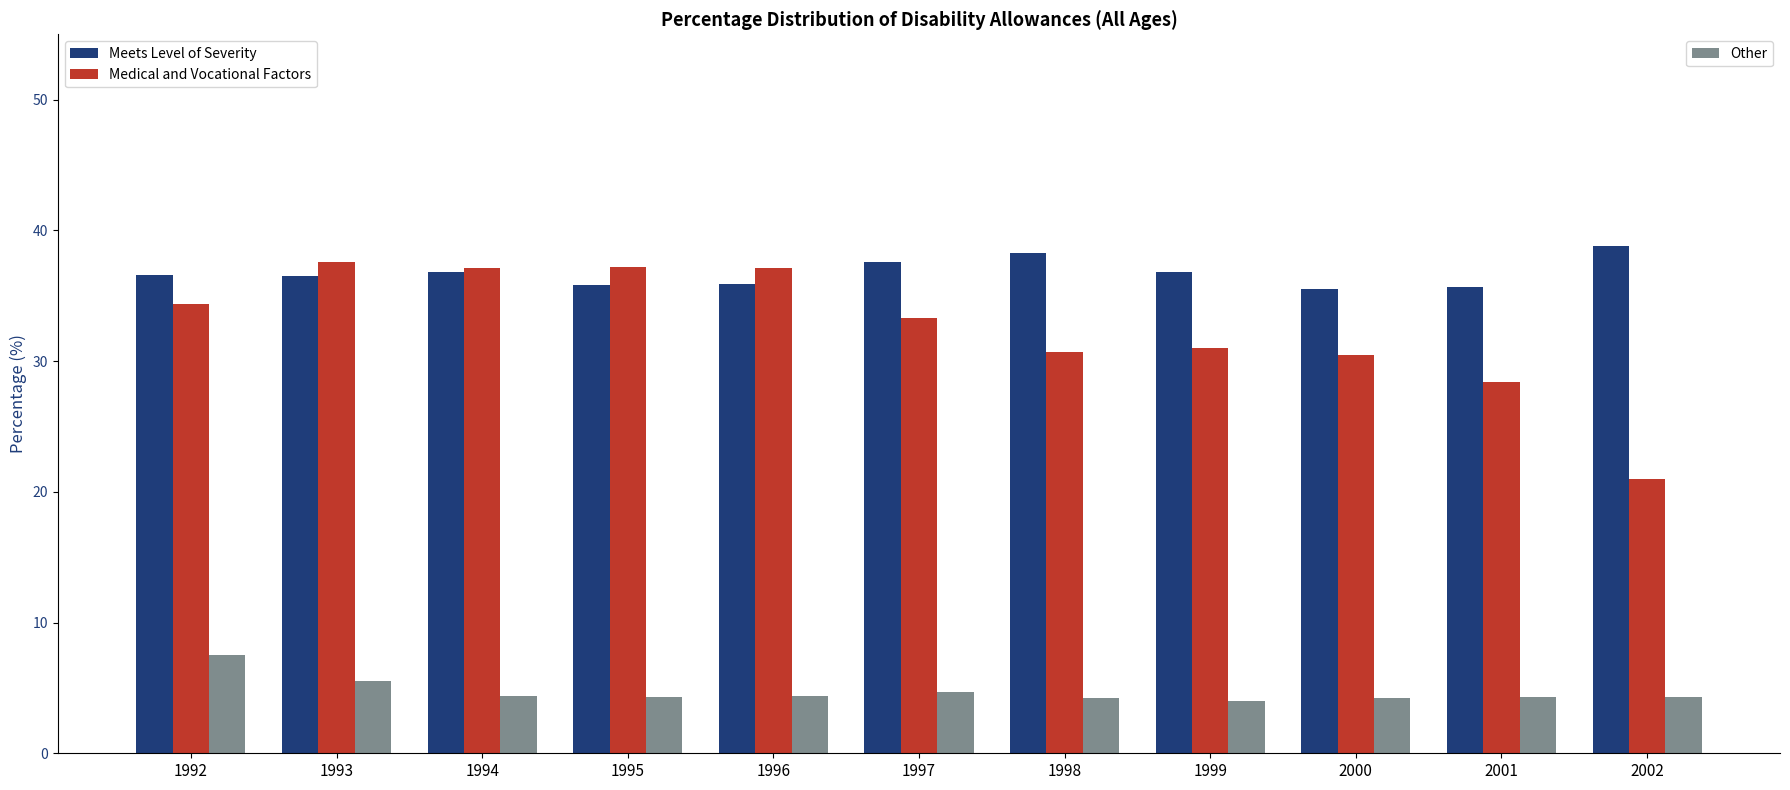

How many groups of bars are there?

11